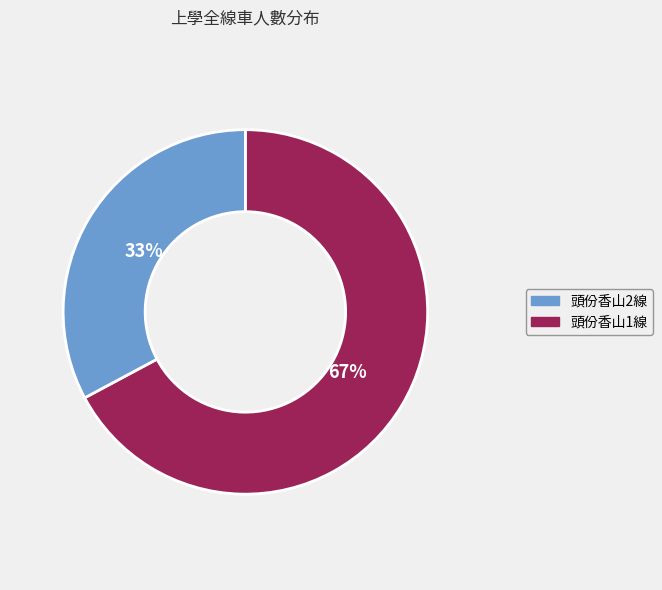

To the nearest percent, what is the average slice percentage?

50%